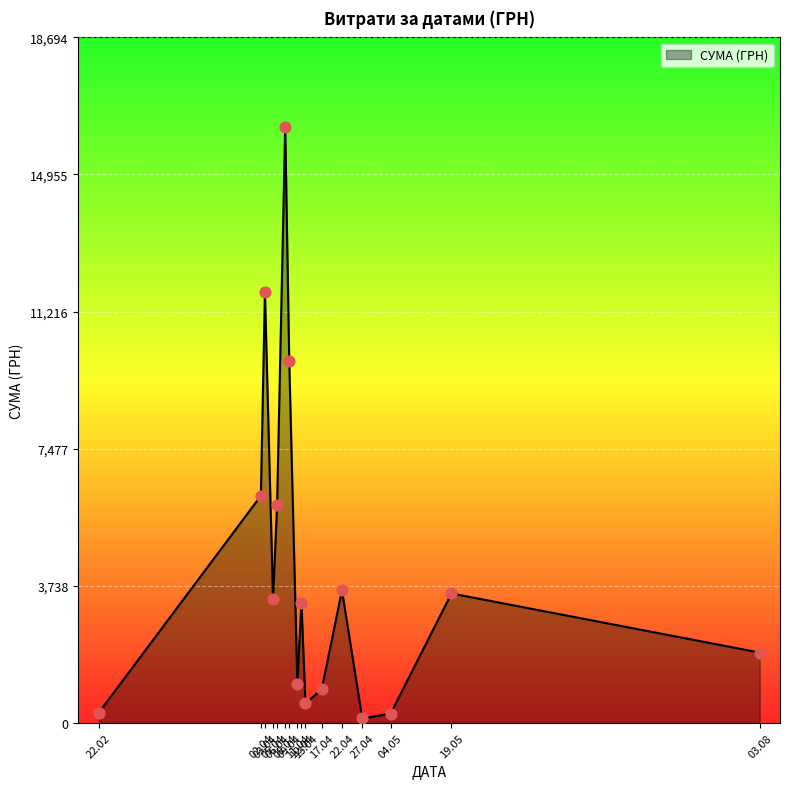

What is the greatest value displayed?

16256.5